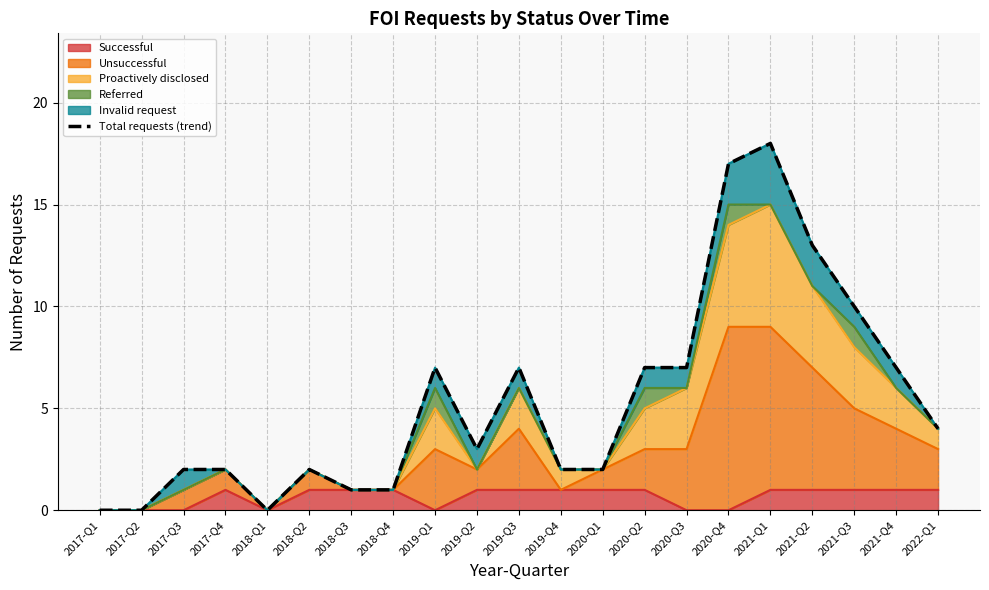

Which category has the lowest value across all series?

2017-Q1